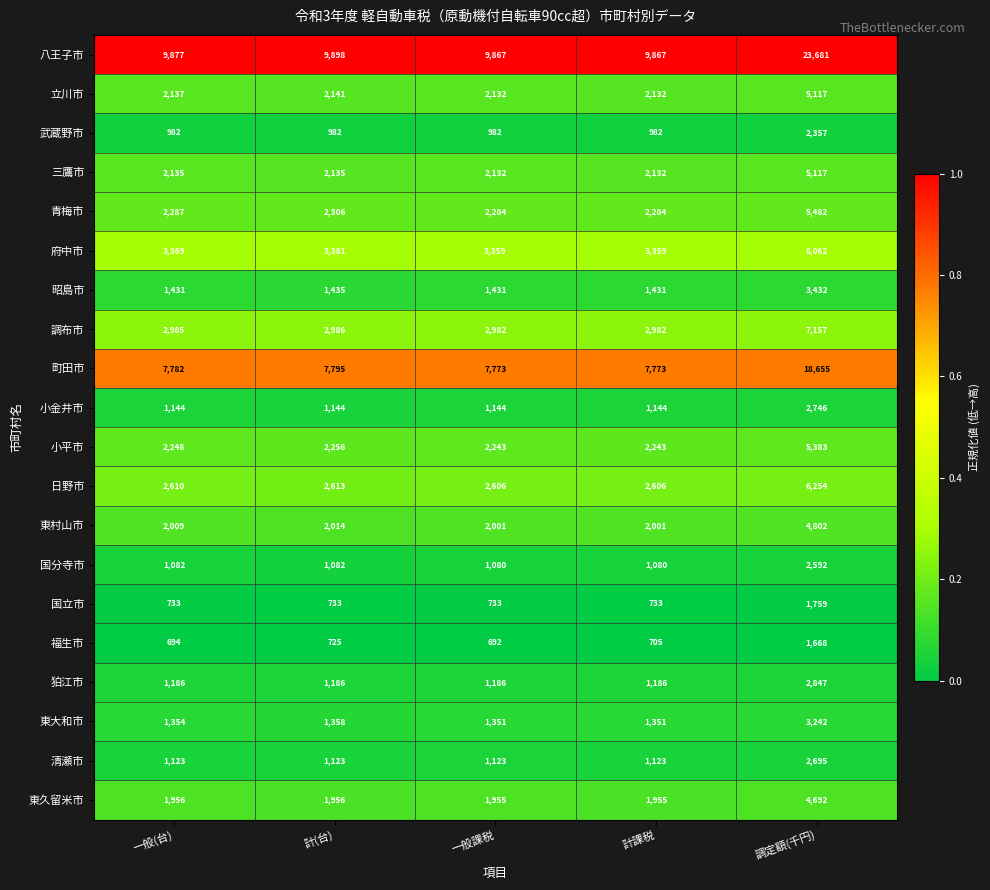

What is the approximate value of 府中市 at 計課税?

3359